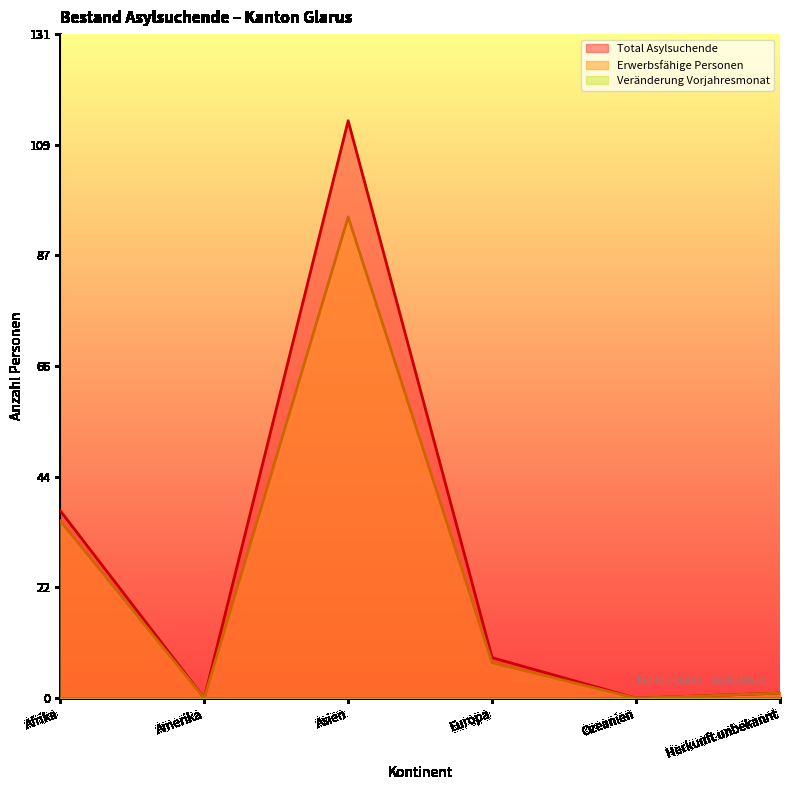

What is the difference between the maximum and minimum values in the Total Asylsuchende series?

114